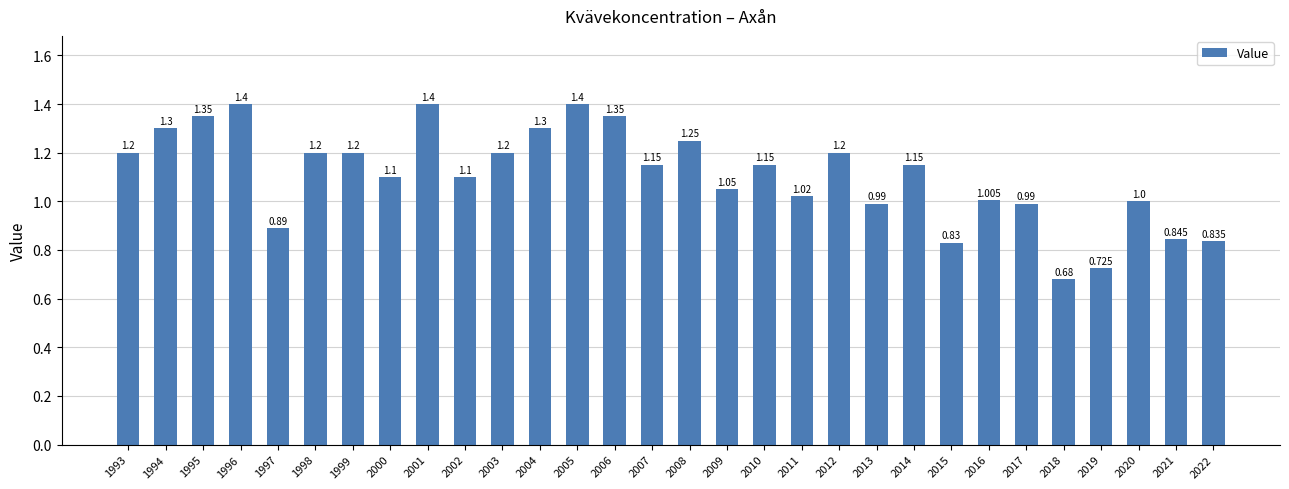

Where does the data first go above 1?

1993